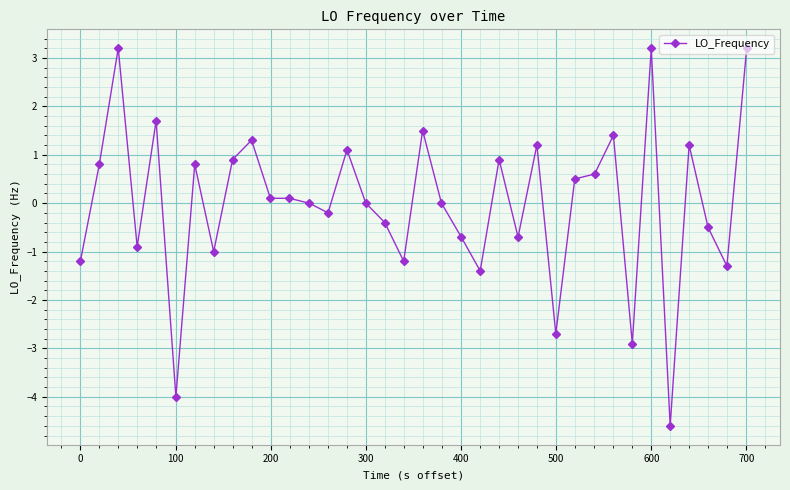

What is the greatest value displayed?

3.2